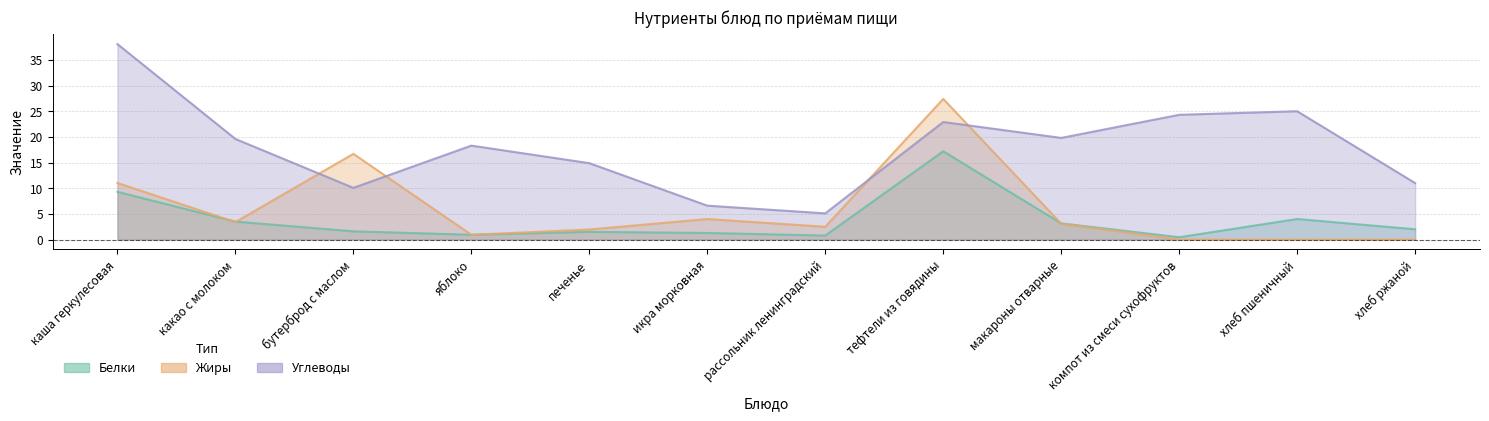

True or false: Белки and Углеводы intersect in this chart.

False